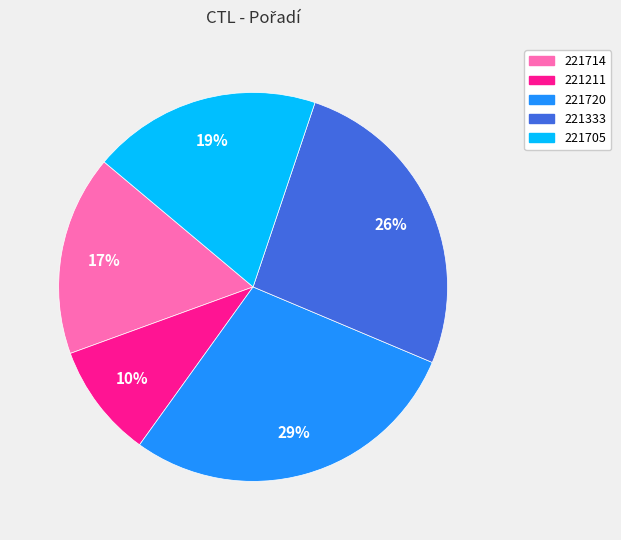

Is there any slice that represents more than half of the pie?

No